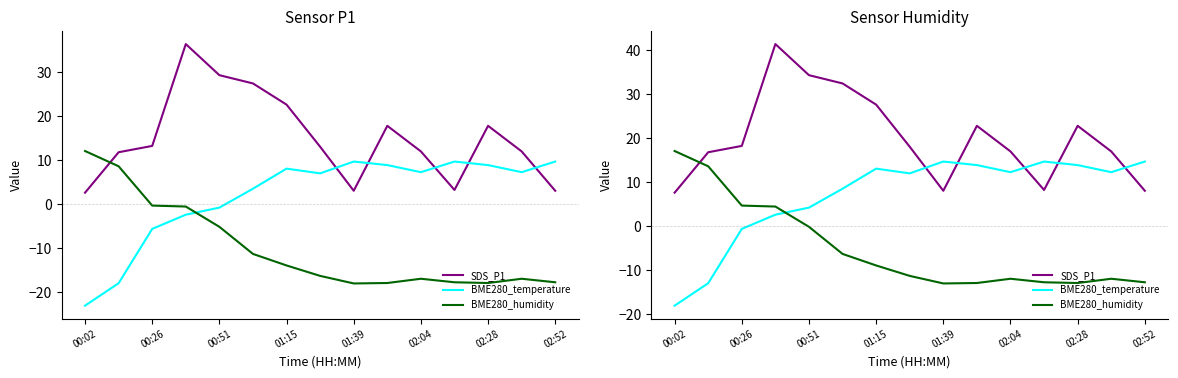

What is the highest value of the BME280_temperature series?

14.7